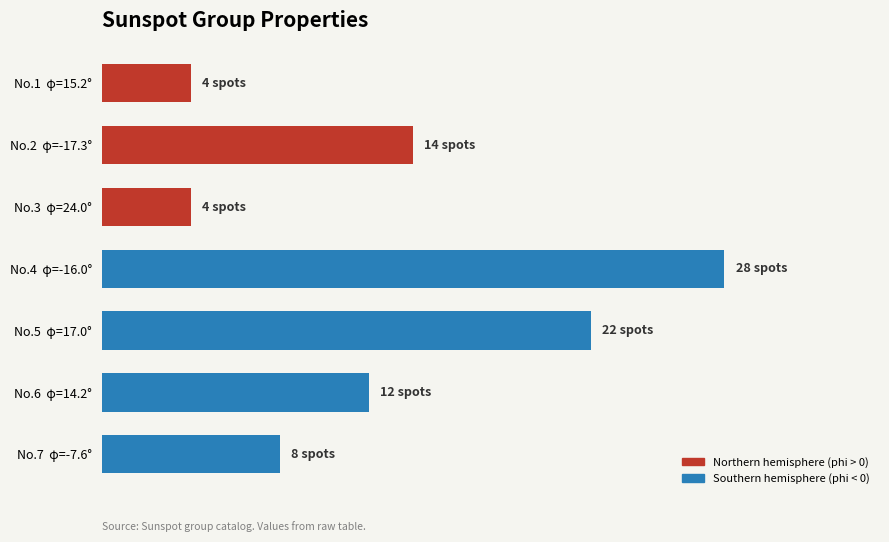

What is the minimum value shown in the chart?

4